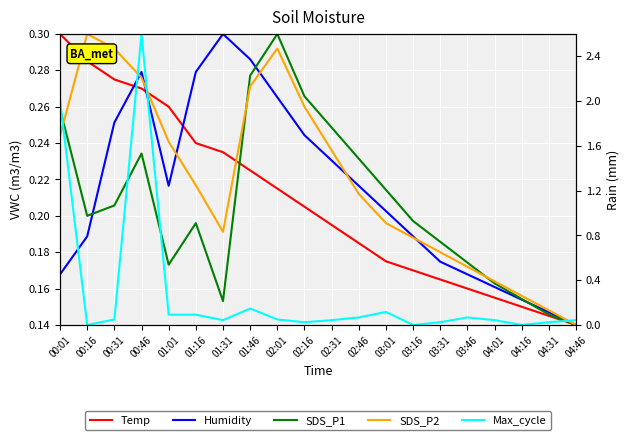

What is the total value across all series at 00:01?

1.2